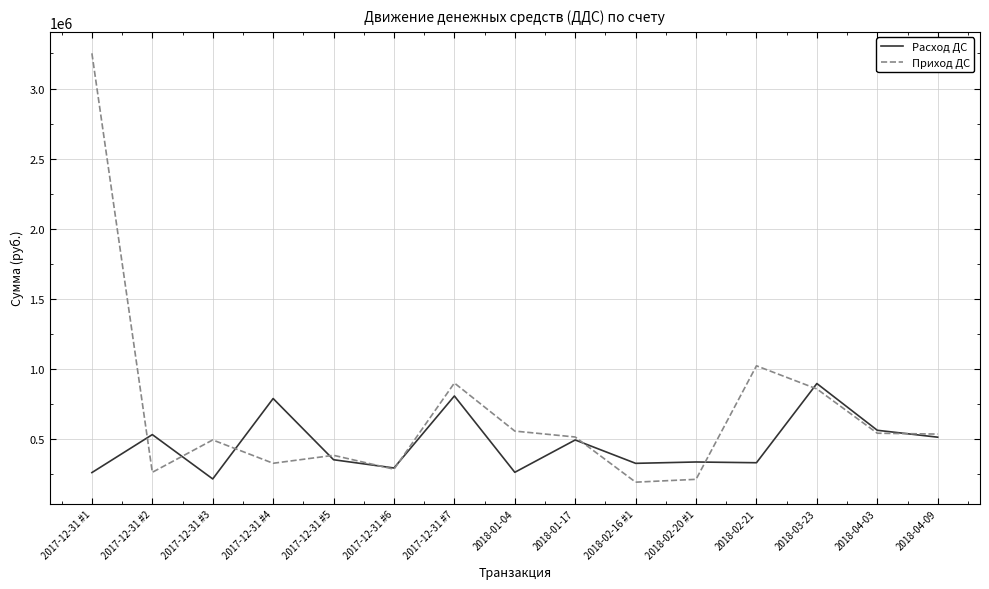

What is the approximate value of Приход ДС at 2018-04-09?

535500.0